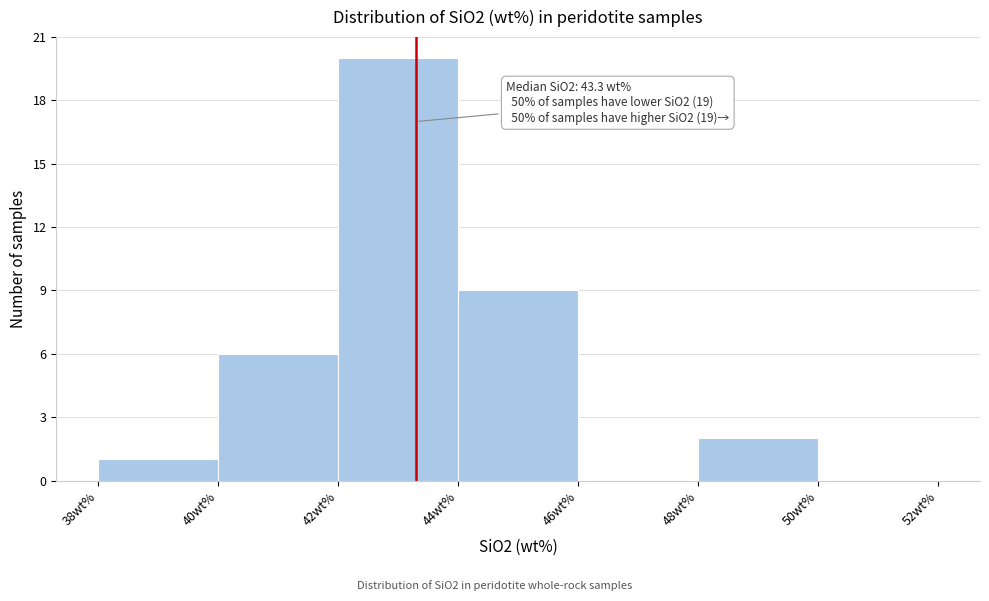

Over which range of the x-axis is the bar tallest?

42 to 44